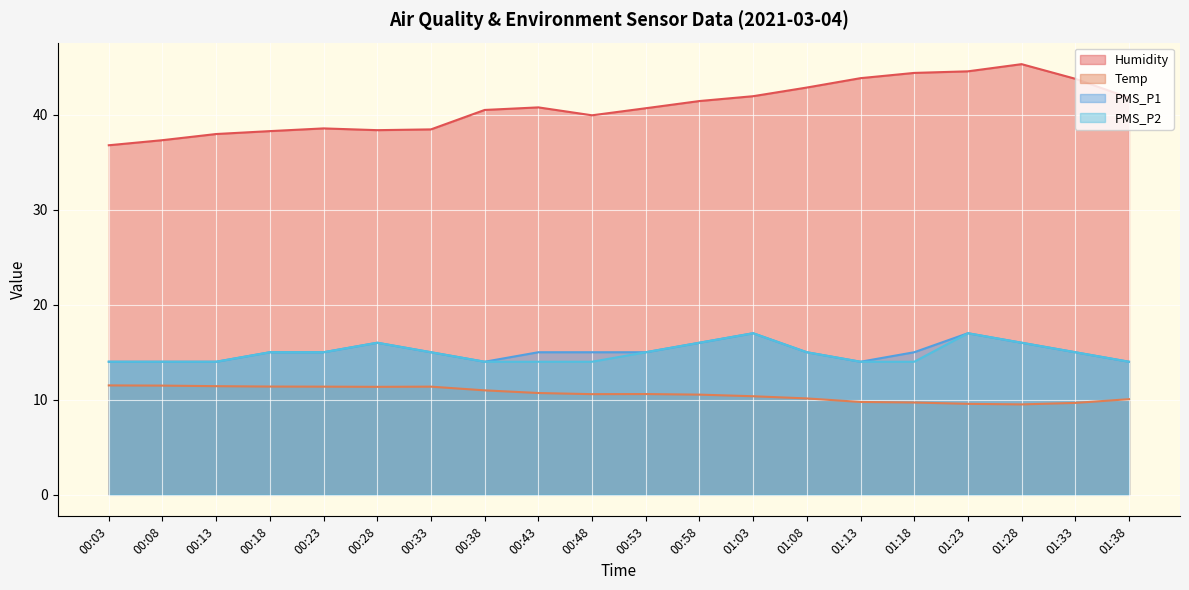

Reading left to right, what are all the values shown in this chart?

Humidity: 36.8	37.3	38.0	38.3	38.5	38.4	38.4	40.5	40.8	39.9	40.7	41.4	41.9	42.8	43.8	44.4	44.6	45.3	43.8	41.8
Temp: 11.5	11.5	11.4	11.4	11.4	11.4	11.4	11.0	10.7	10.6	10.6	10.5	10.4	10.1	9.8	9.7	9.6	9.5	9.7	10.1
PMS_P1: 14.0	14.0	14.0	15.0	15.0	16.0	15.0	14.0	15.0	15.0	15.0	16.0	17.0	15.0	14.0	15.0	17.0	16.0	15.0	14.0
PMS_P2: 14.0	14.0	14.0	15.0	15.0	16.0	15.0	14.0	14.0	14.0	15.0	16.0	17.0	15.0	14.0	14.0	17.0	16.0	15.0	14.0